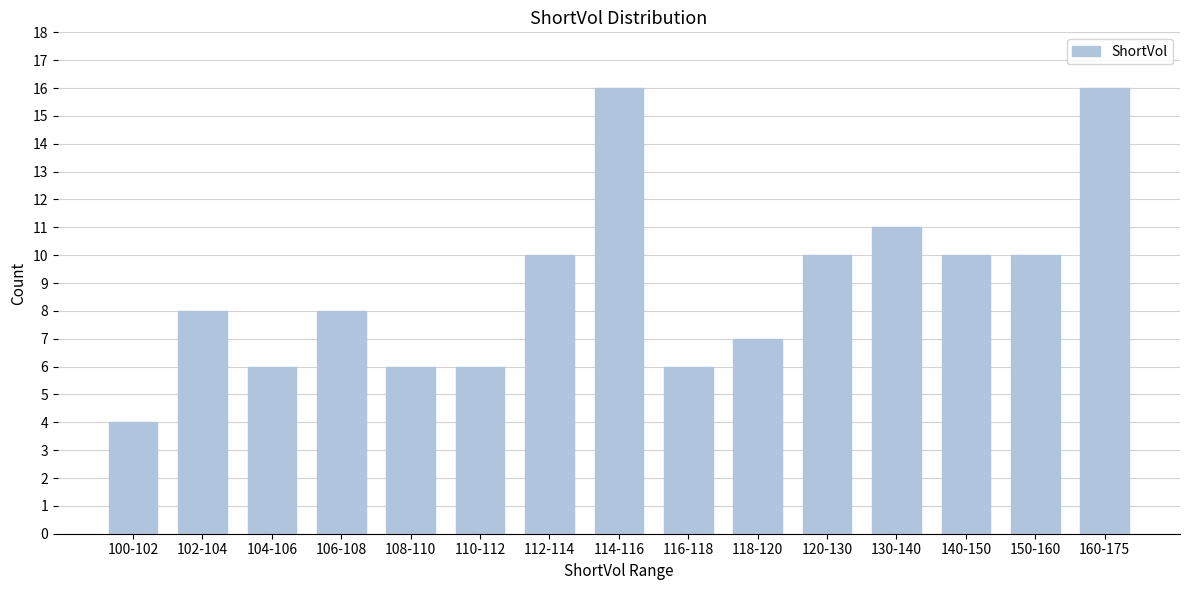

Reading left to right, transcribe all the data shown in this chart.

100-102=4	102-104=8	104-106=6	106-108=8	108-110=6	110-112=6	112-114=10	114-116=16	116-118=6	118-120=7	120-130=10	130-140=11	140-150=10	150-160=10	160-175=16